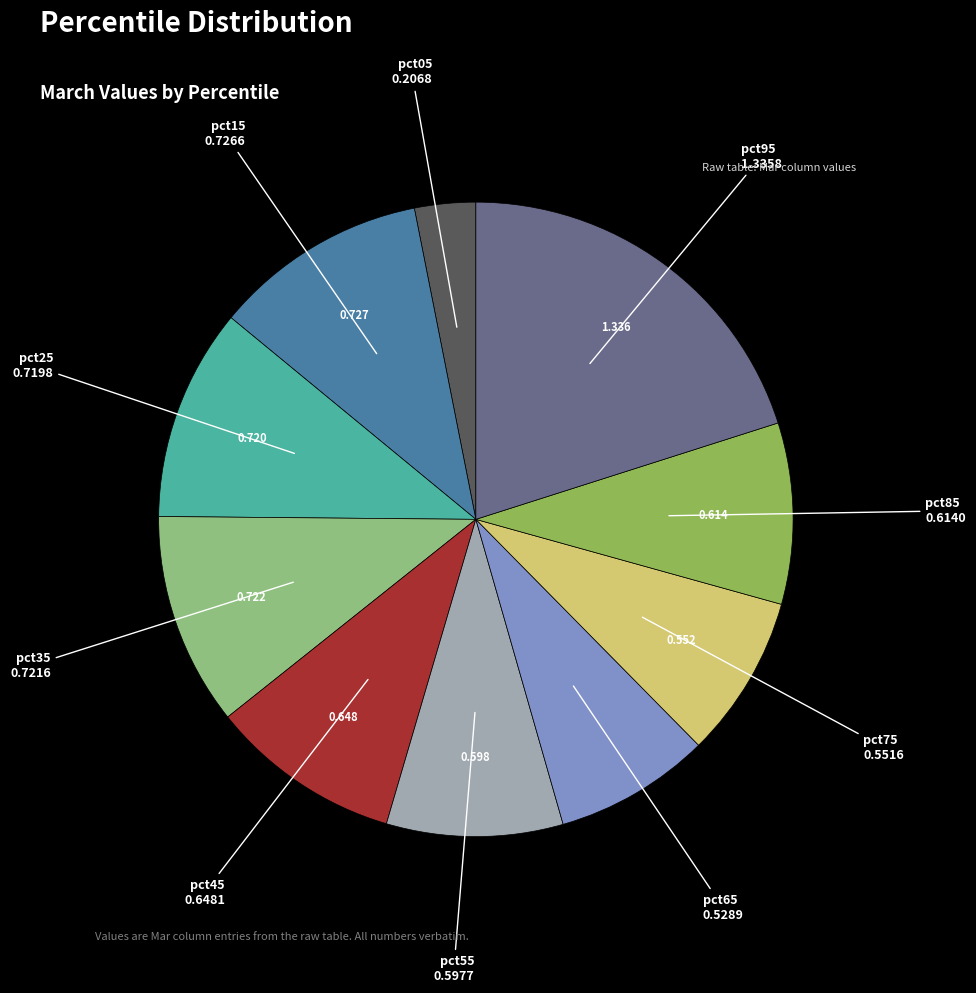

How many slices are in this pie chart?

10